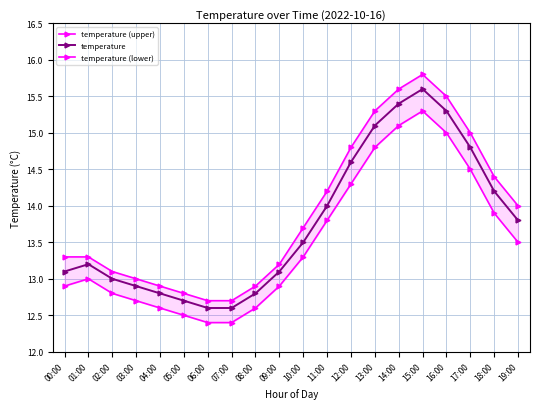

What is the lowest value of the temperature series?

12.6